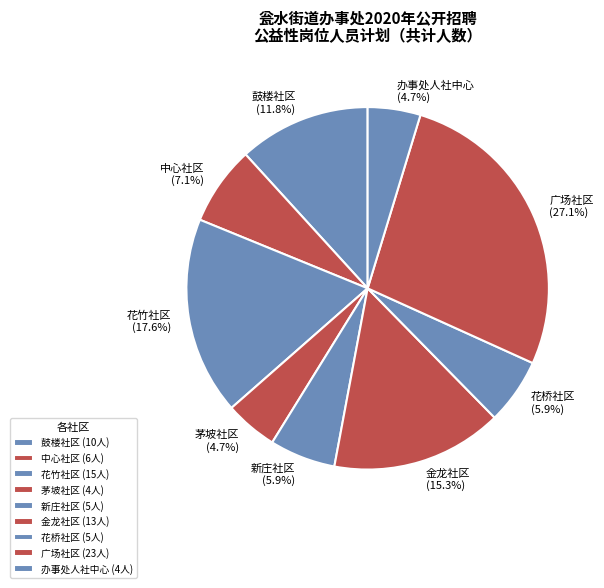

To the nearest percent, what portion does 花竹社区 represent?

18%